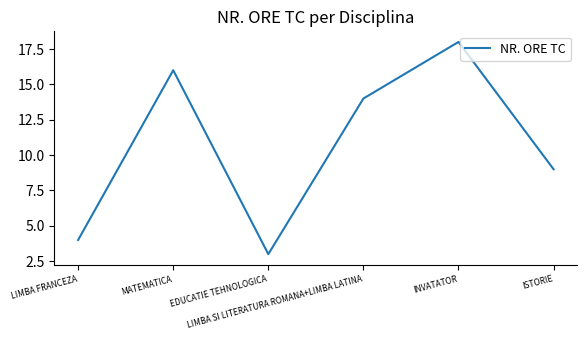

Rank the categories by value from lowest to highest.

EDUCATIE TEHNOLOGICA, LIMBA FRANCEZA, ISTORIE, LIMBA SI LITERATURA ROMANA+LIMBA LATINA, MATEMATICA, INVATATOR